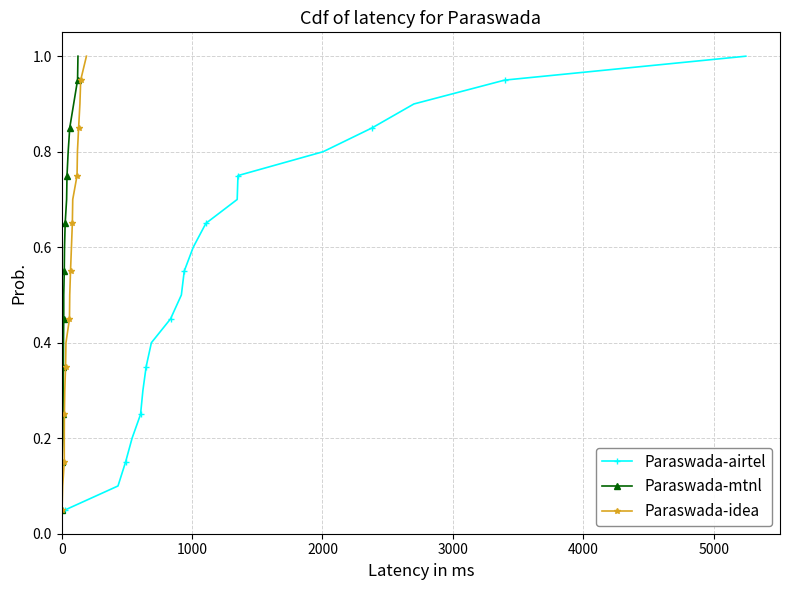

How many lines are shown in the chart?

3